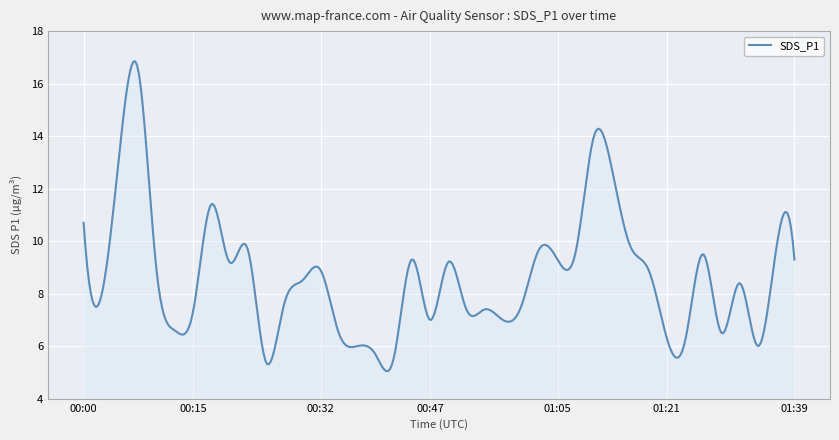

What is the minimum value shown in the chart?

5.0